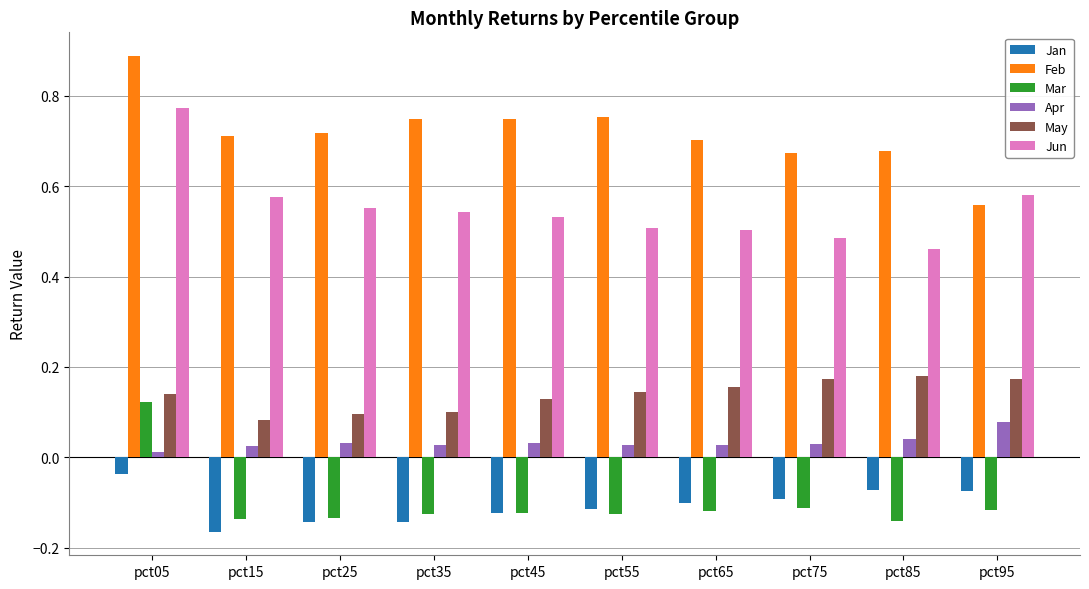

The May series shows 0.1 at pct85. True or false?

False